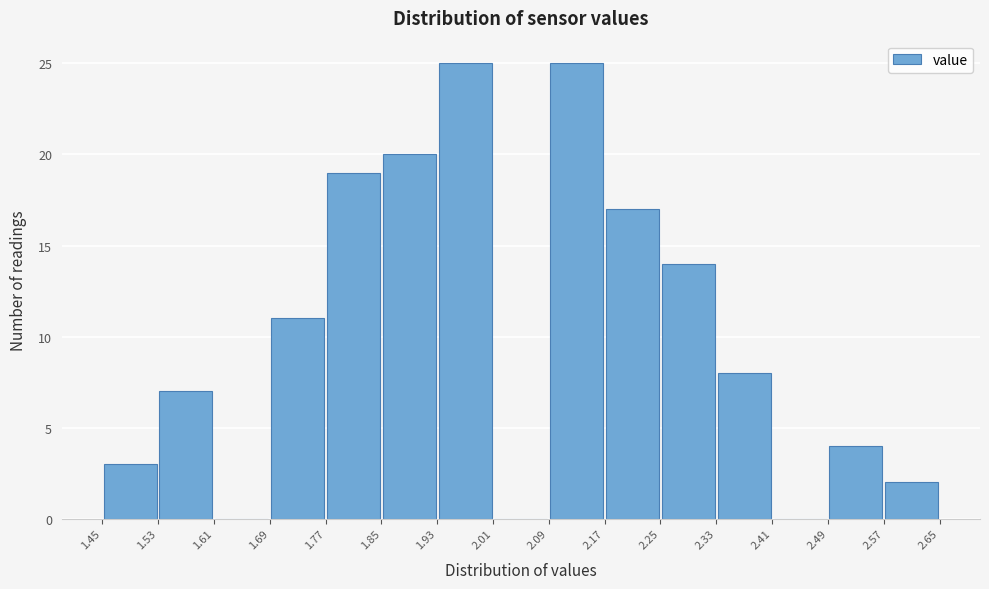

Reading left to right, list every bar in this chart as the range it spans on the x-axis followed by its height. The values are not printed on the chart, so give them approximately, as read against the axis.

1.45 to 1.53: 3
1.53 to 1.61: 7
1.61 to 1.69: 0
1.69 to 1.77: 11
1.77 to 1.85: 19
1.85 to 1.93: 20
1.93 to 2.01: 25
2.01 to 2.09: 0
2.09 to 2.17: 25
2.17 to 2.25: 17
2.25 to 2.33: 14
2.33 to 2.41: 8
2.41 to 2.49: 0
2.49 to 2.57: 4
2.57 to 2.65: 2